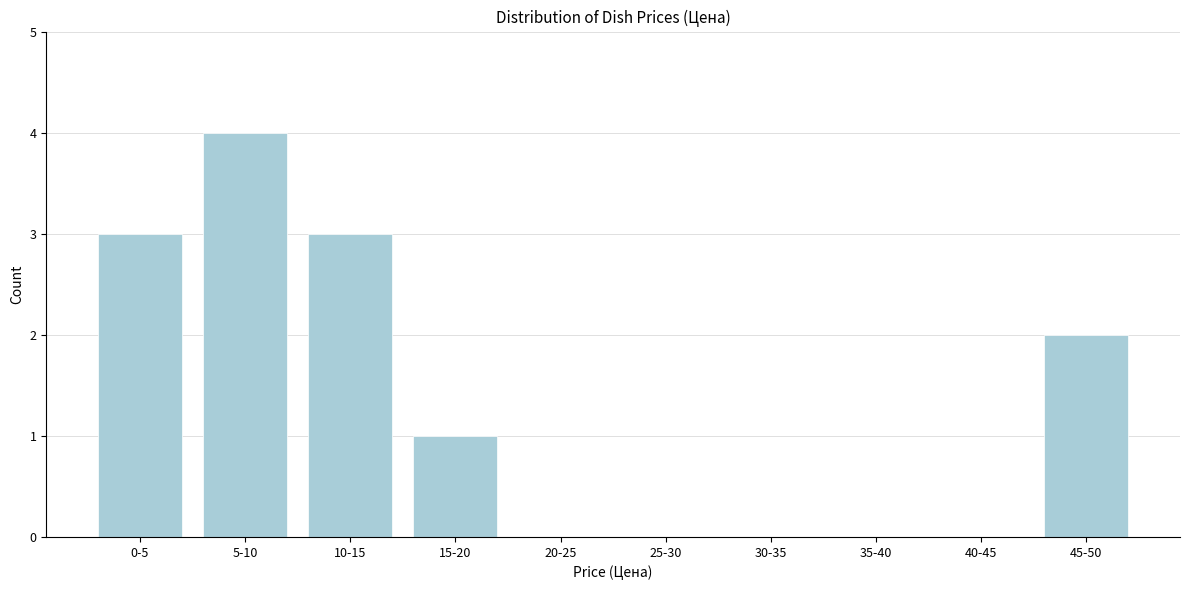

Reading right to left, transcribe all the data shown in this chart.

45-50=2	40-45=0	35-40=0	30-35=0	25-30=0	20-25=0	15-20=1	10-15=3	5-10=4	0-5=3